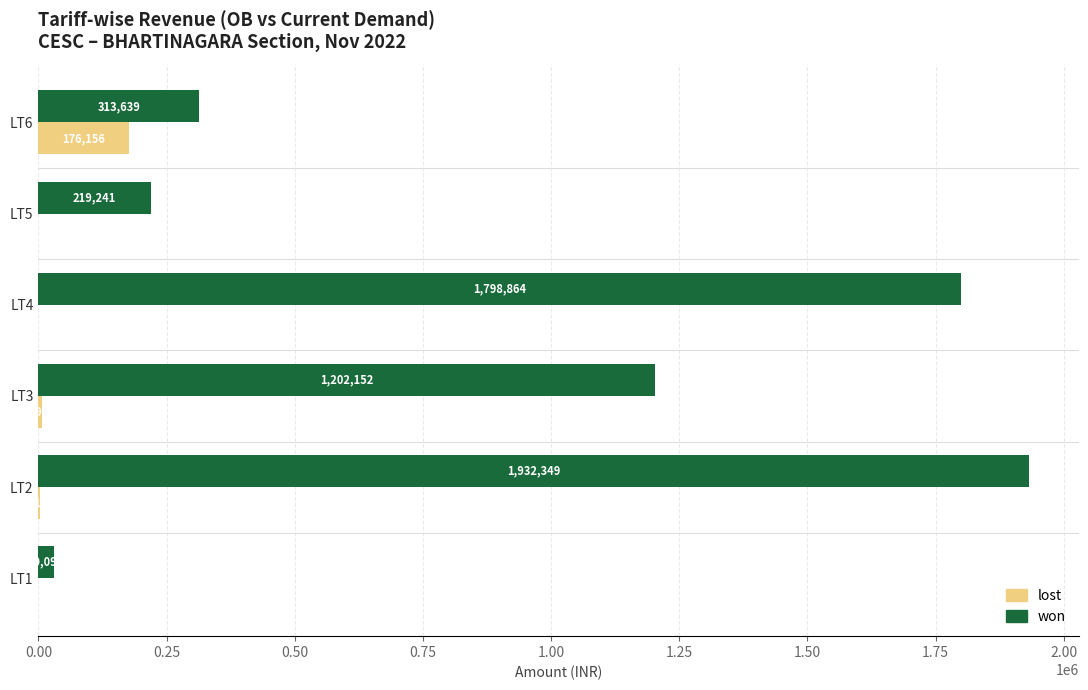

Where is won nearest to the value 981222?

LT3